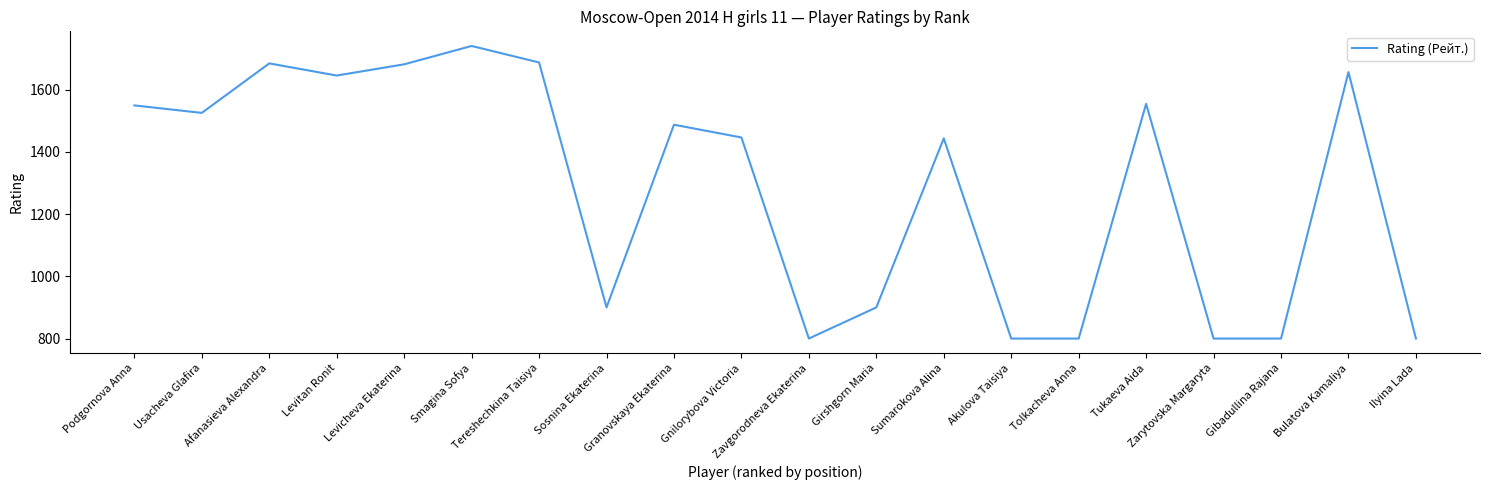

Approximately how many times larger is the value at Gnilorybova Victoria compared to Akulova Taisiya?

1.8